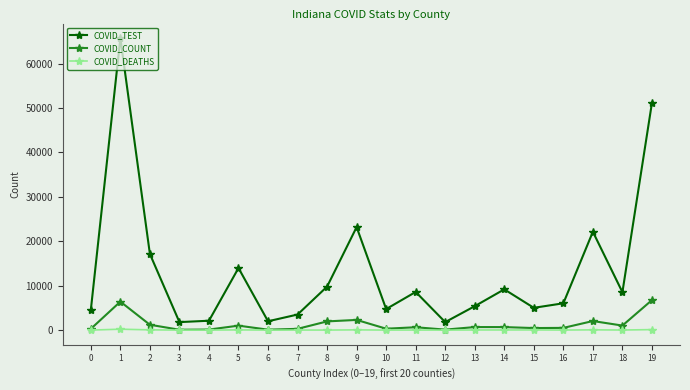

What are all the series names shown in the legend?

COVID_TEST, COVID_COUNT, COVID_DEATHS